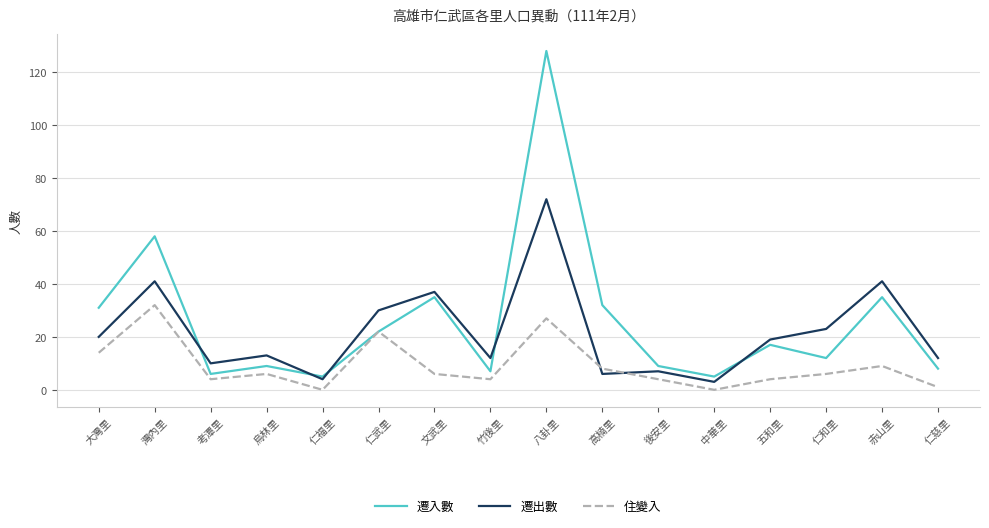

Where is 遷入數 nearest to the value 66?

灣內里